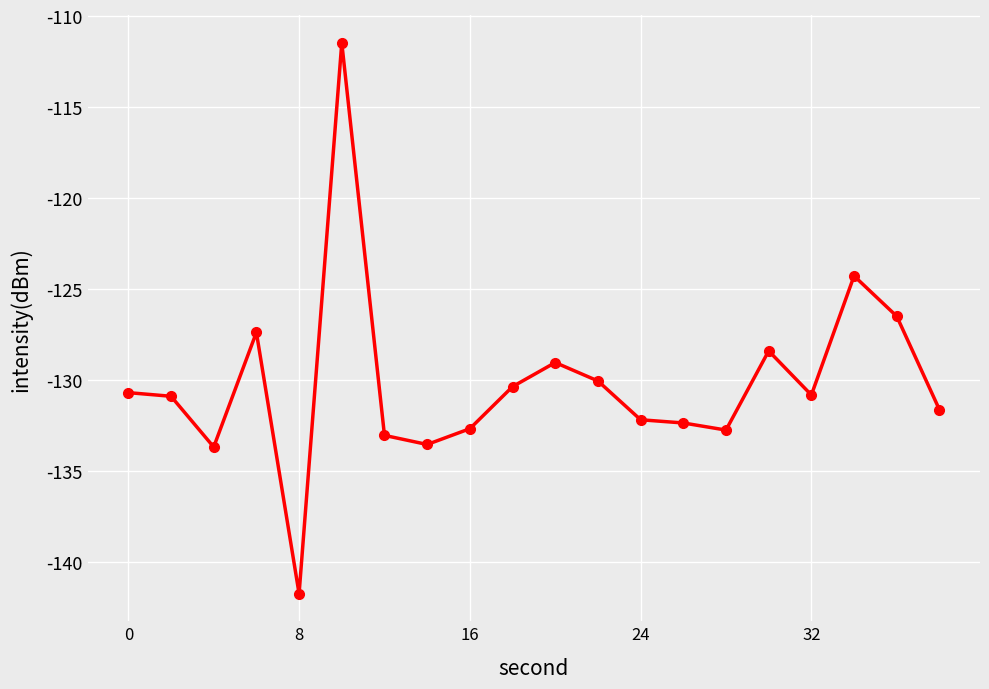

What is the smallest value displayed?

-141.8